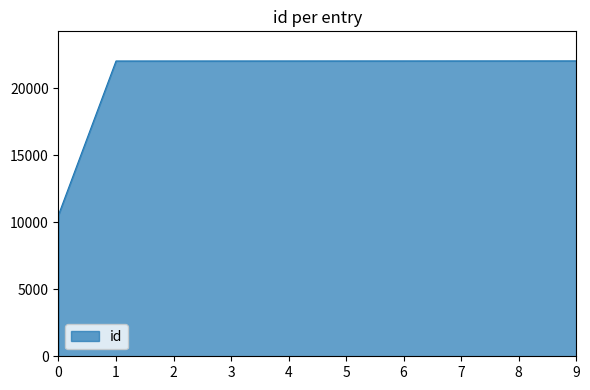

Which label corresponds to the smallest value in the chart?

0